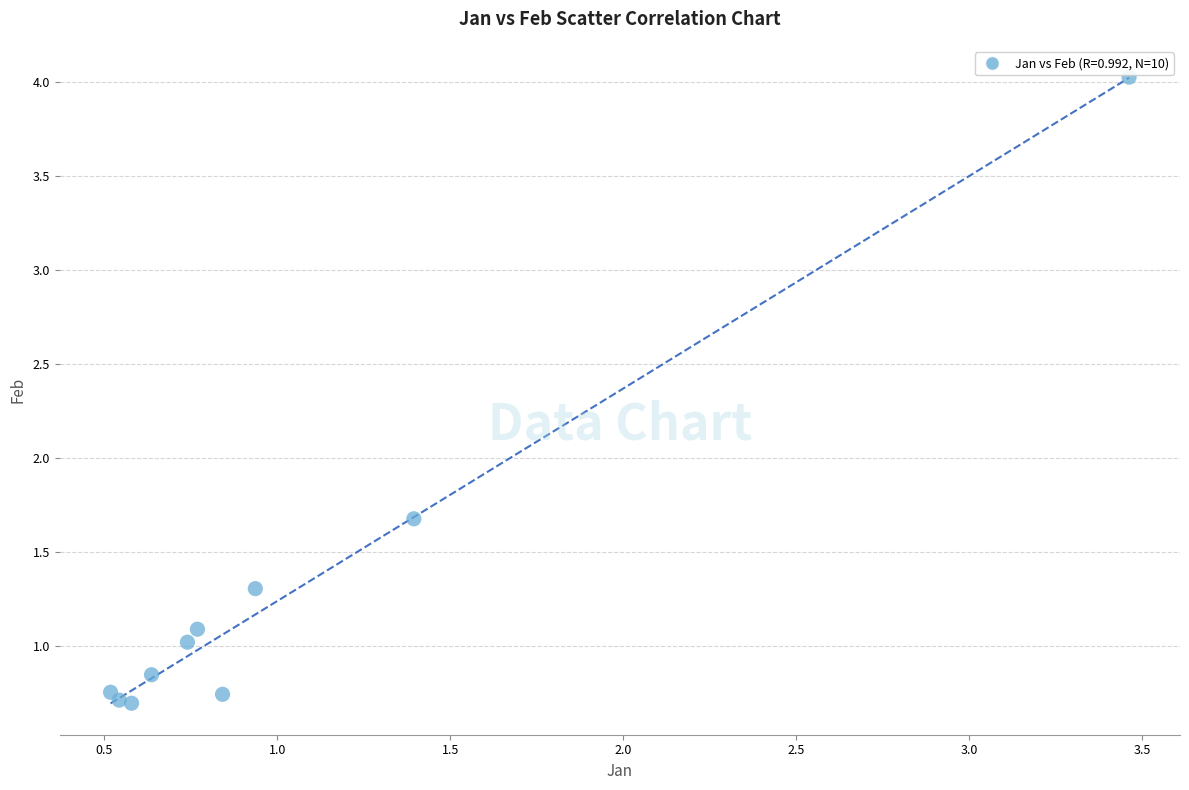

What Y value in the scatter plot is closest to 2?

1.7